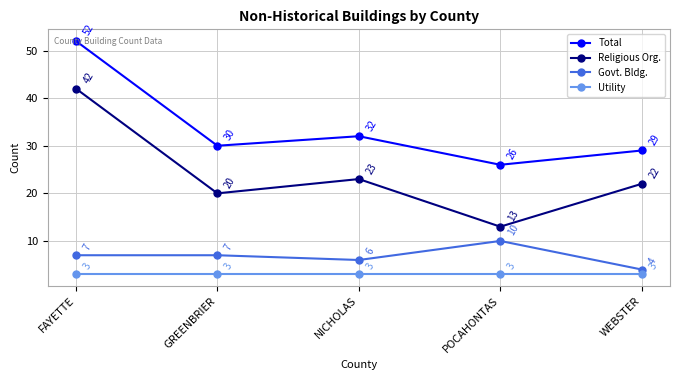

How many distinct data groups are displayed?

4